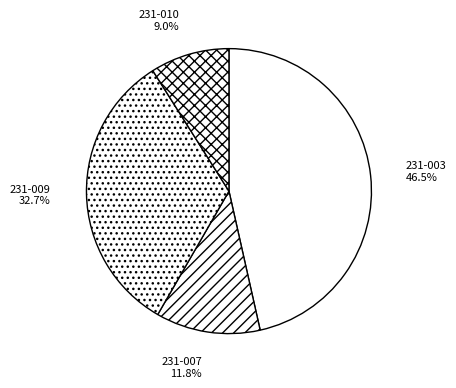

To the nearest percent, what portion does 231-009 represent?

33%